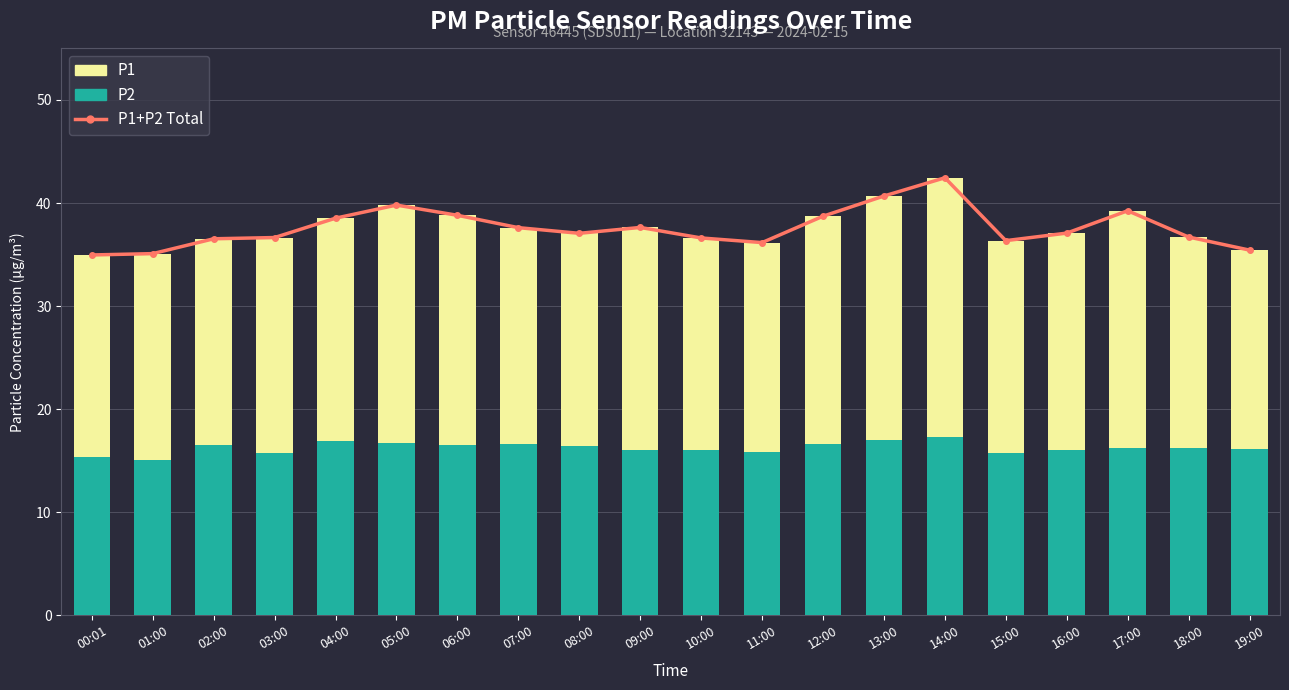

How many distinct data groups are displayed?

3